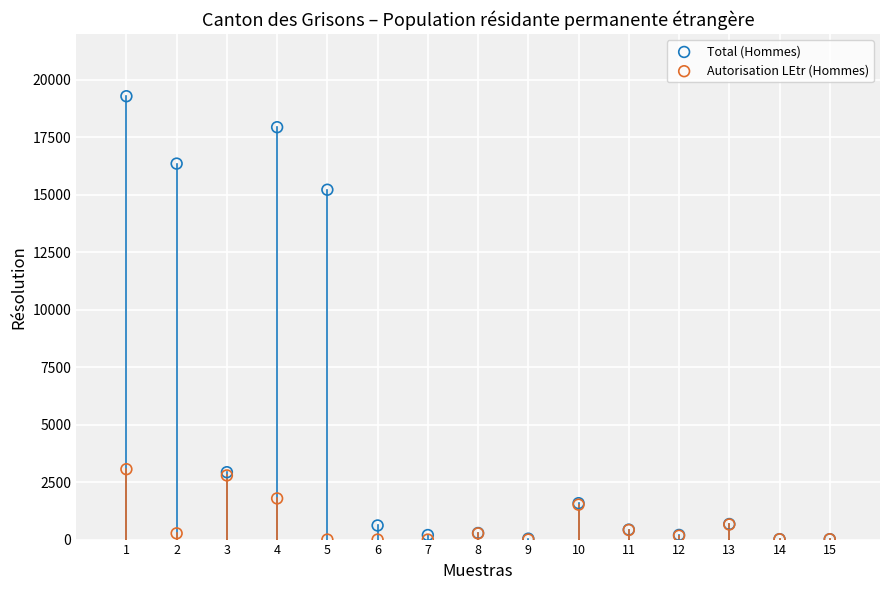

What are all the series names shown in the legend?

Total (Hommes), Autorisation LEtr (Hommes)